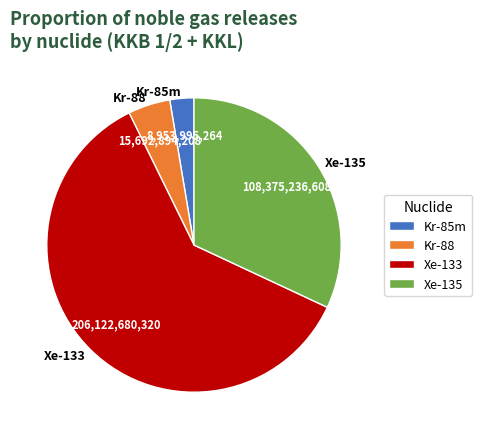

Which slice is the largest?

Xe-133